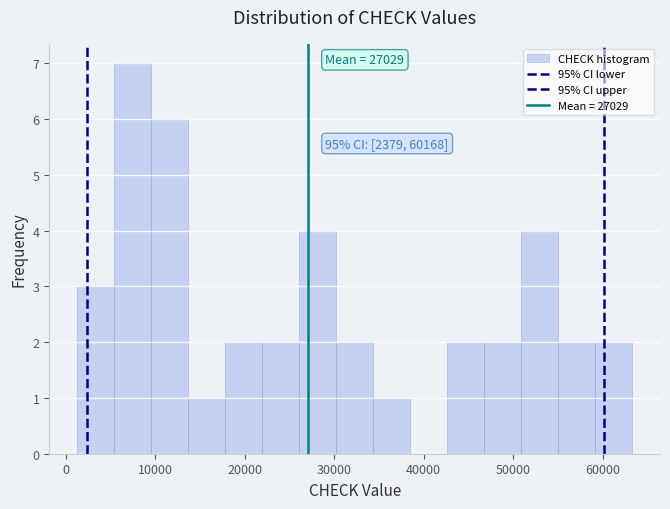

Which range on the x-axis has the tallest bar?

5000 to 10000